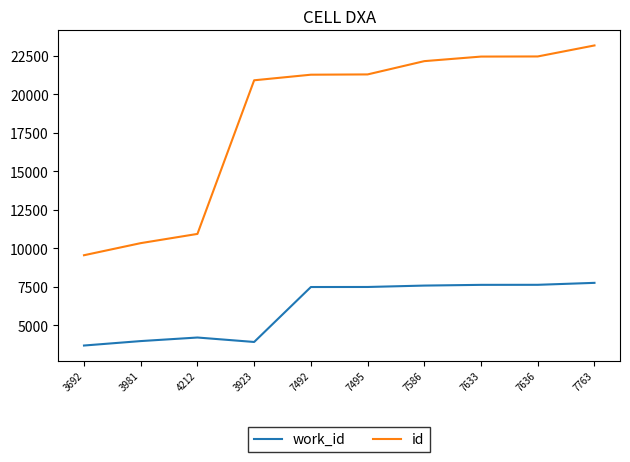

Rank the series by their maximum value, from highest to lowest.

id, work_id